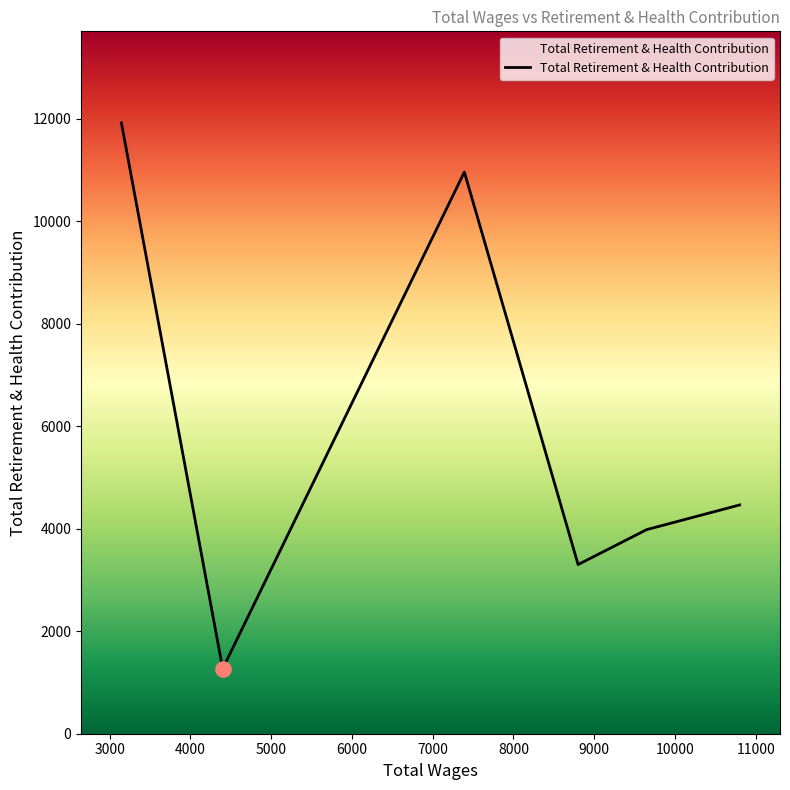

How many interior local peaks (higher than both neighbors) does the data have?

1